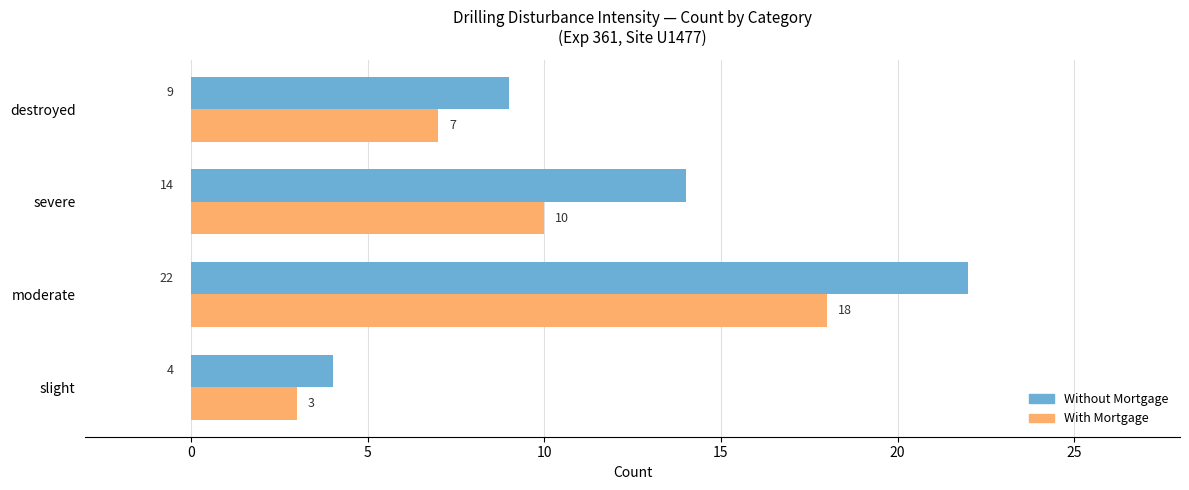

Read the Without Mortgage value at moderate.

22